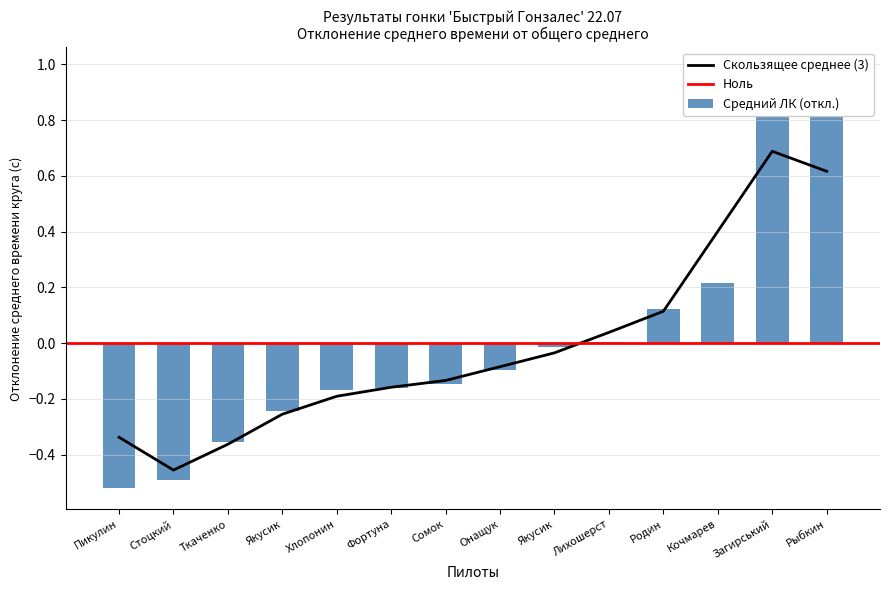

What position from the right is Пикулин Паша?

14